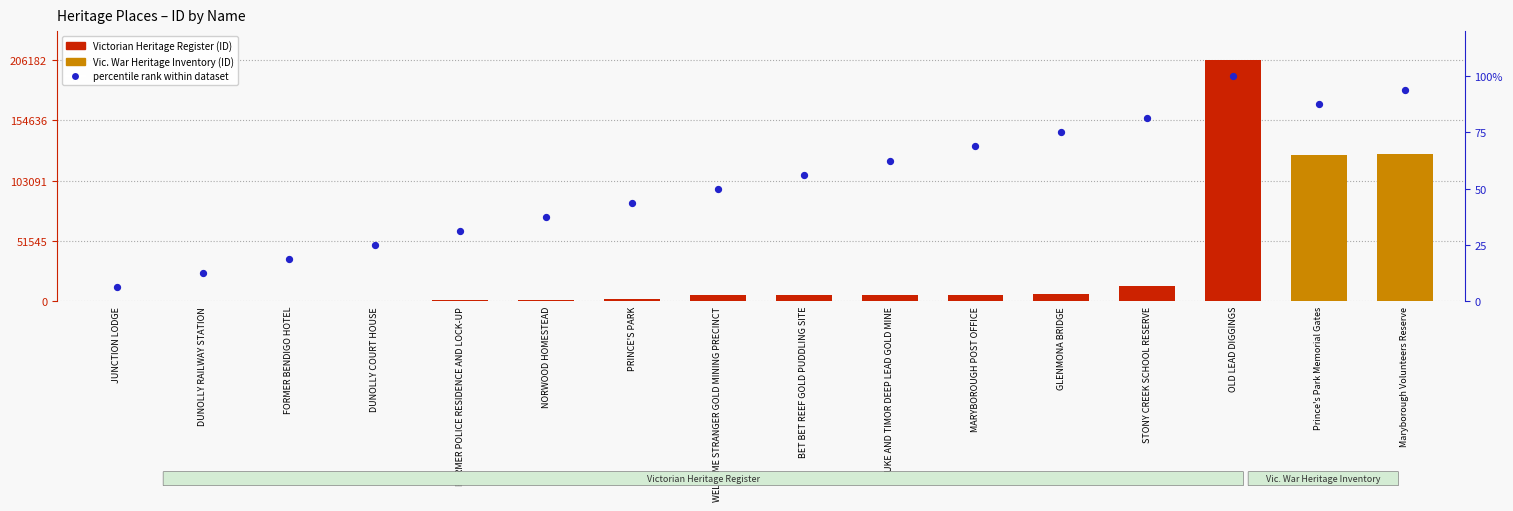

At how many categories does at least one series exceed 74237?

3